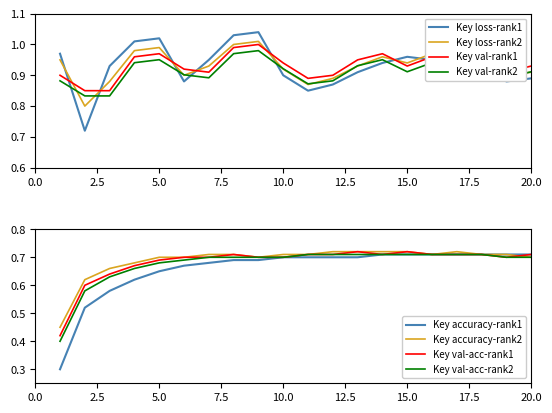

Is the value of Key-normalized-A at 15 greater than the value of Key-normalized-B at 3?

Yes